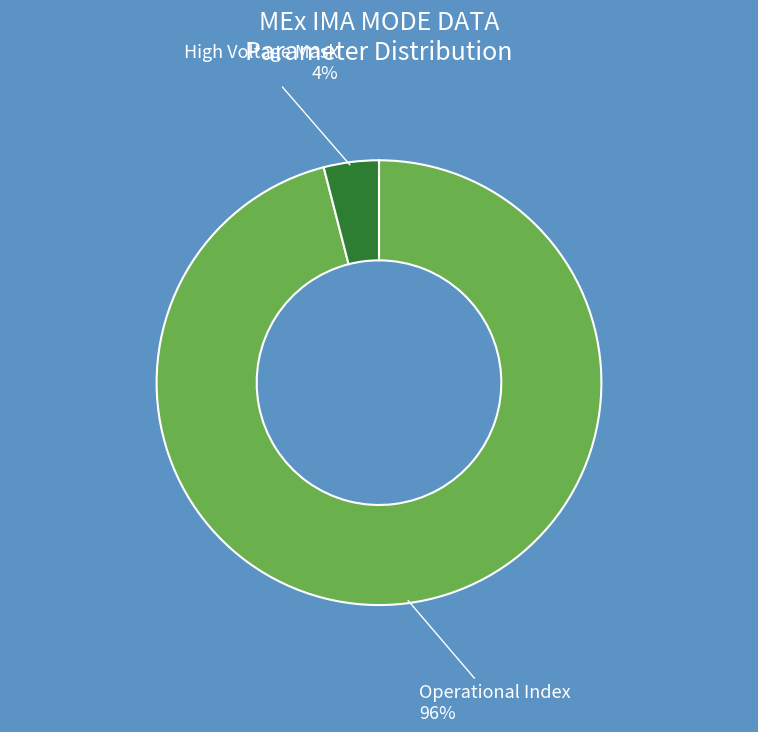

To the nearest percent, what is the difference between the largest and smallest slice percentages?

92%